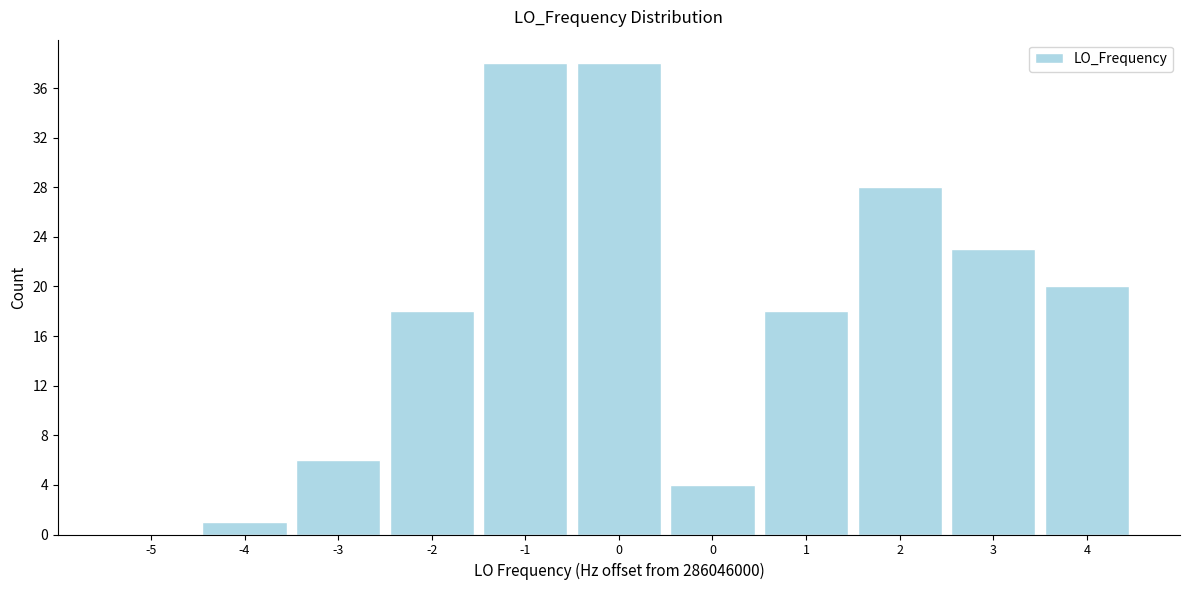

Are the bars horizontal?

No